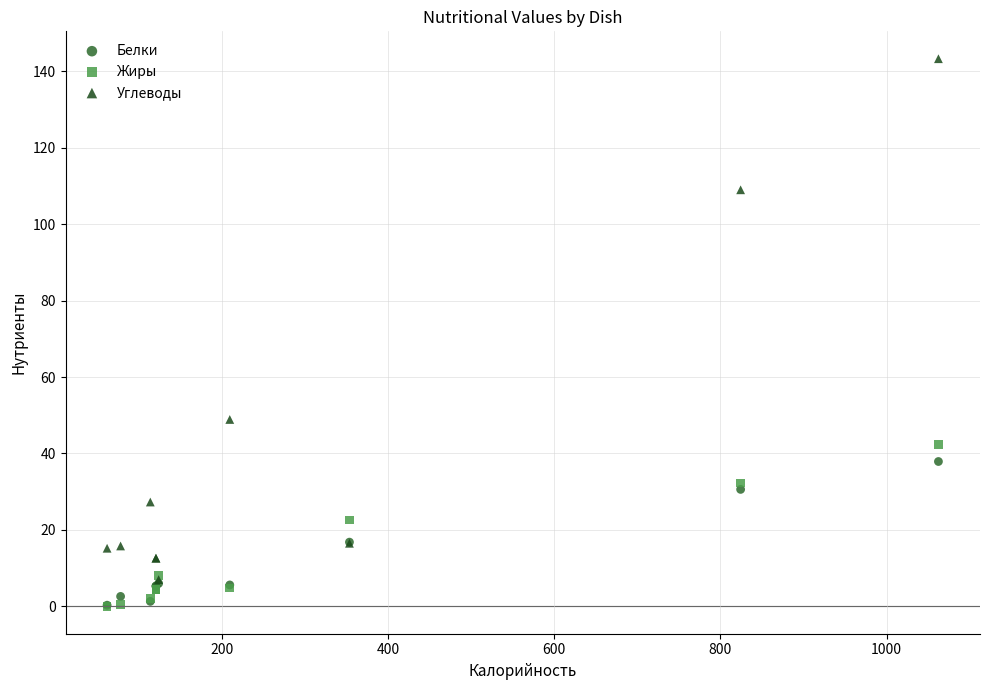

In the Углеводы series, what Y value is closest to 75?

48.9